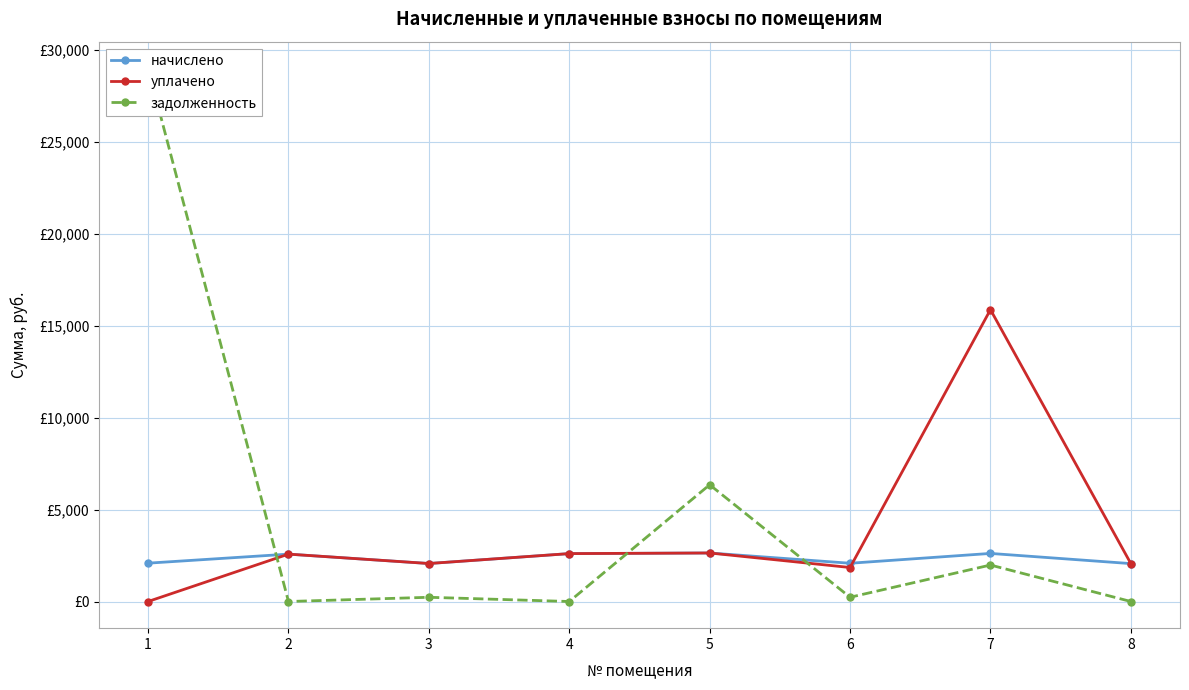

How many lines are shown in the chart?

3